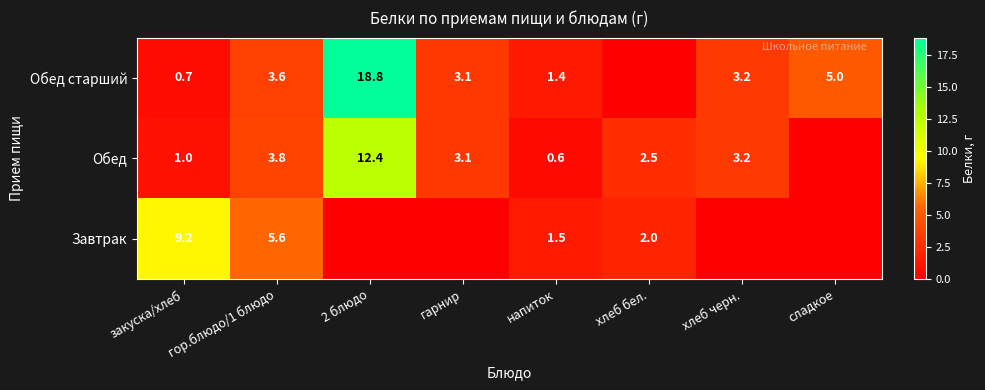

At which category does the chart reach its peak across all series?

2 блюдо